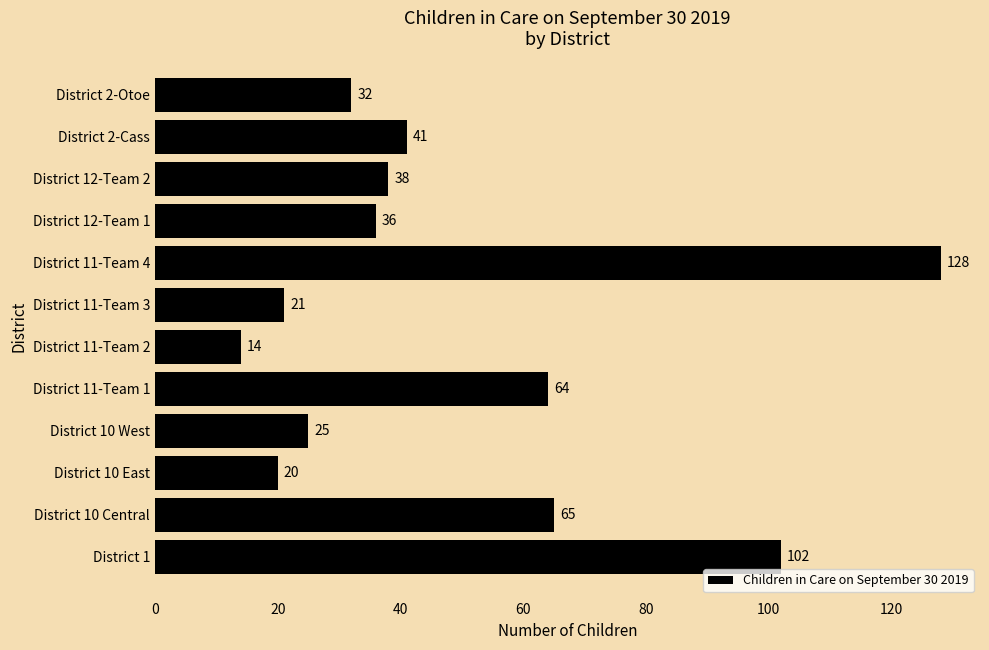

What is the minimum value shown in the chart?

14